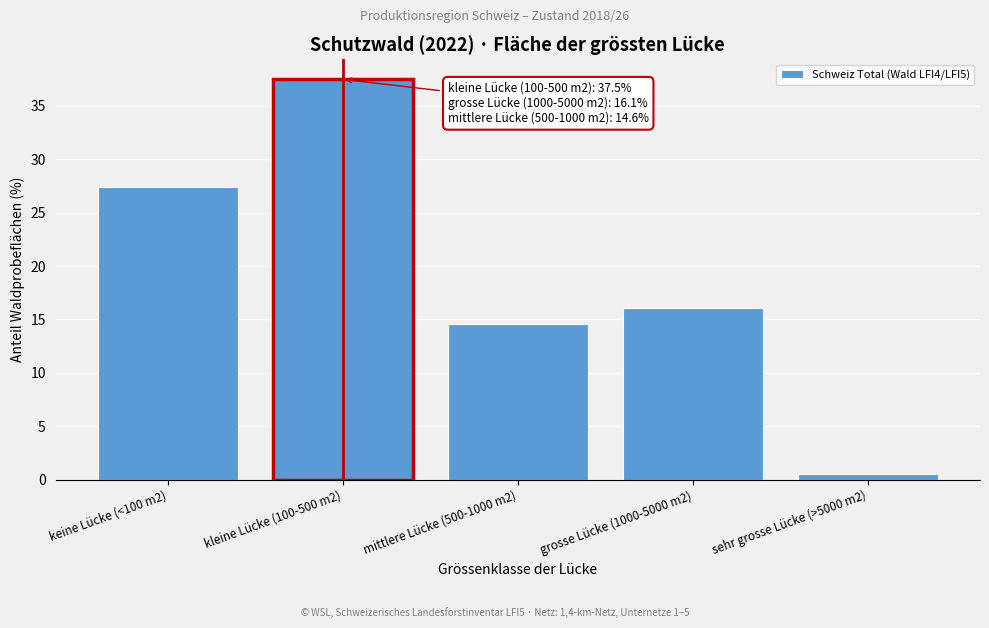

Reading left to right, what are all the values shown in this chart?

keine Lücke (<100 m2)=27.4	kleine Lücke (100-500 m2)=37.5	mittlere Lücke (500-1000 m2)=14.6	grosse Lücke (1000-5000 m2)=16.1	sehr grosse Lücke (>5000 m2)=0.5